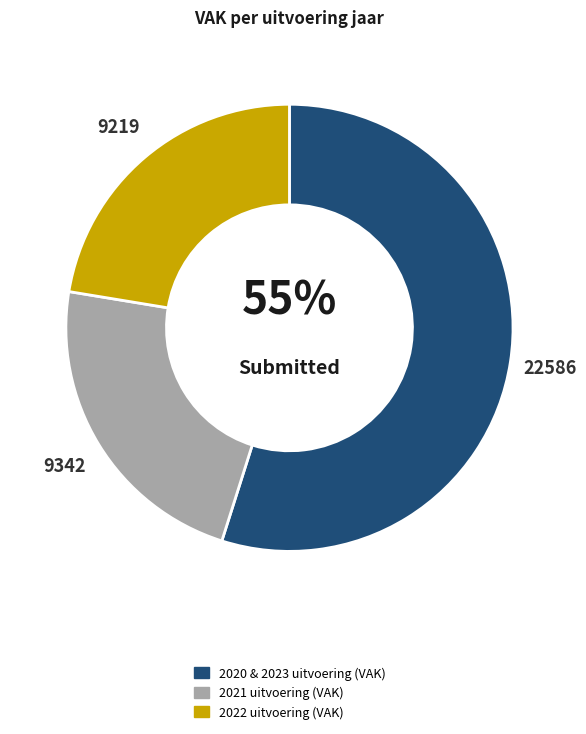

Count the number of slices in the pie.

3